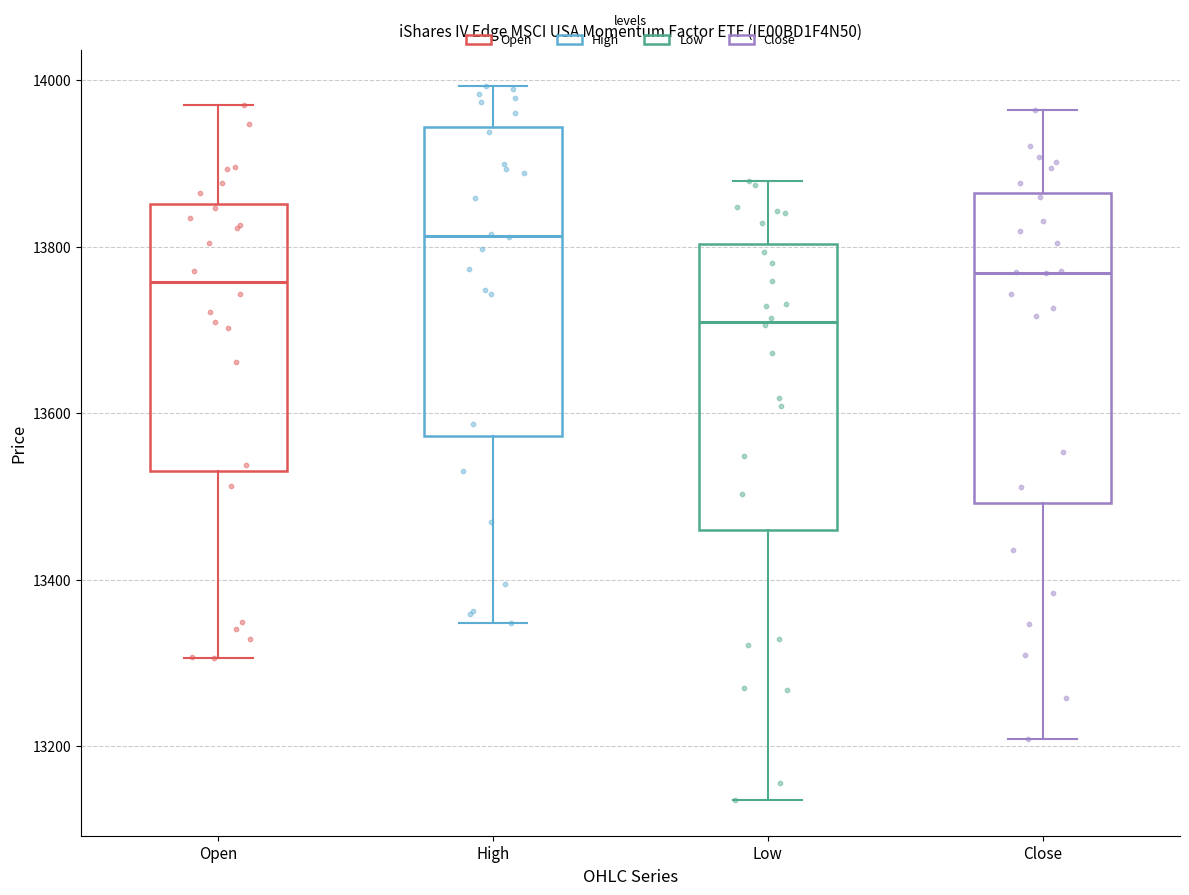

Which box's median line is the lowest?

Low